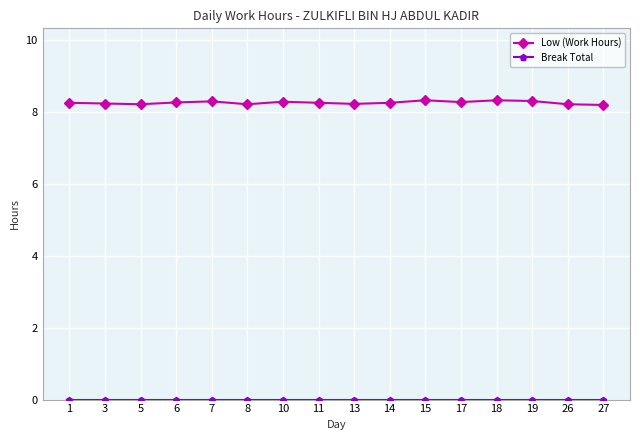

What is the sum of the Low (Work Hours) values at 13 and 10?

16.5